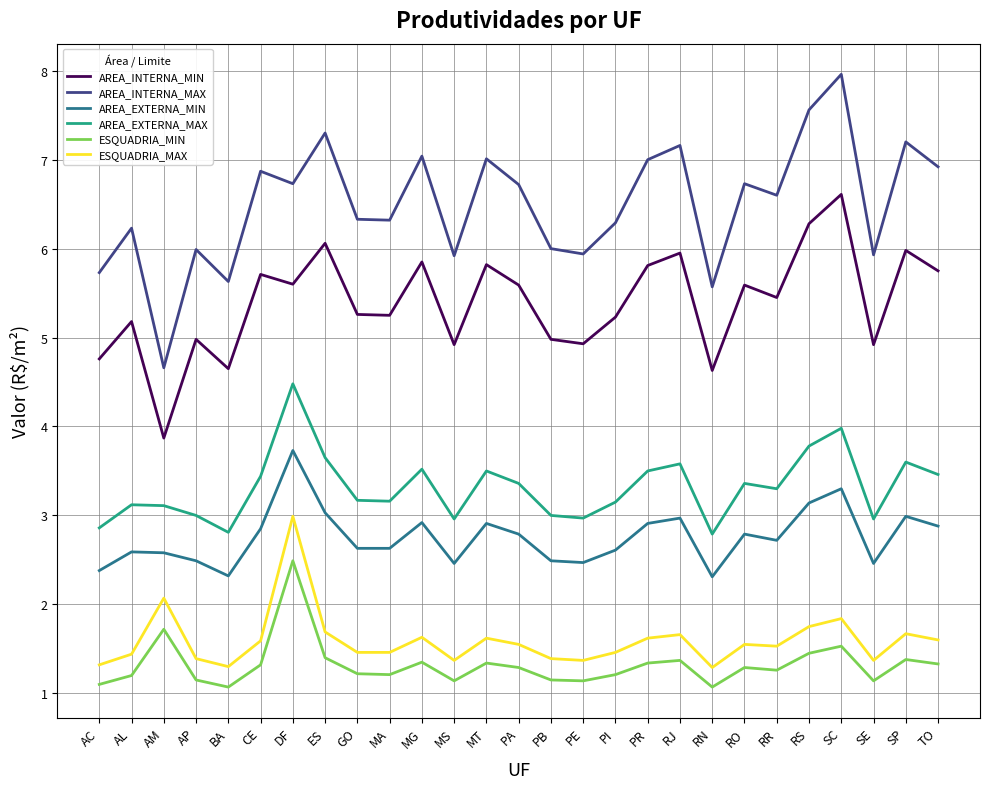

The value of ESQUADRIA_MIN at AL is 0.6. True or false?

False